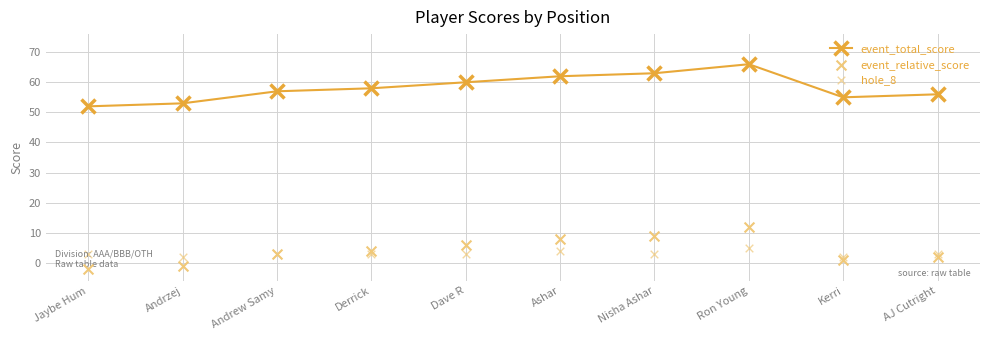

At which category is the sum across all series the highest?

Ron Young